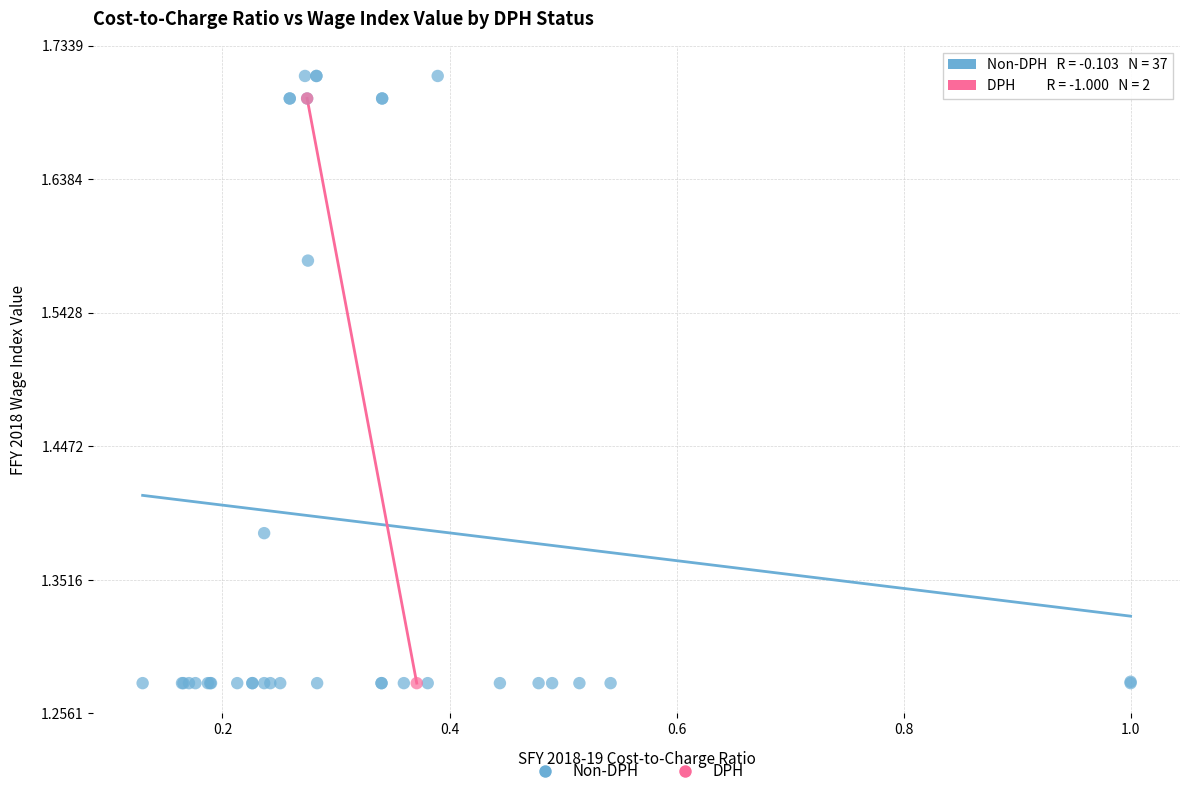

What are all the series names shown in the legend?

Non-DPH, DPH